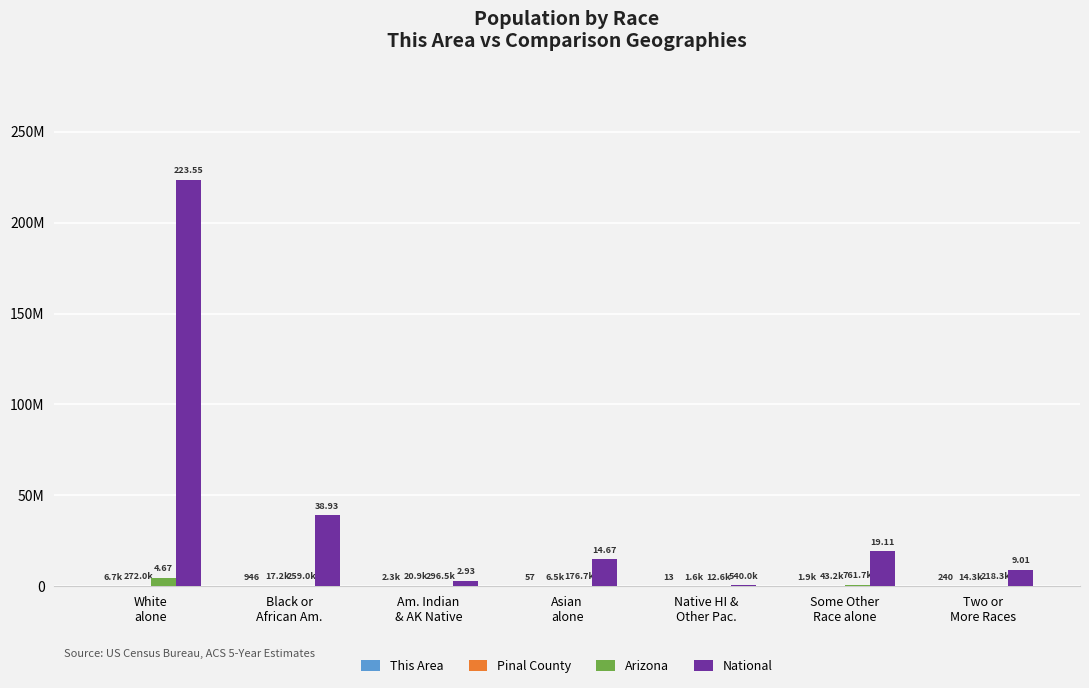

Are the bars horizontal?

No